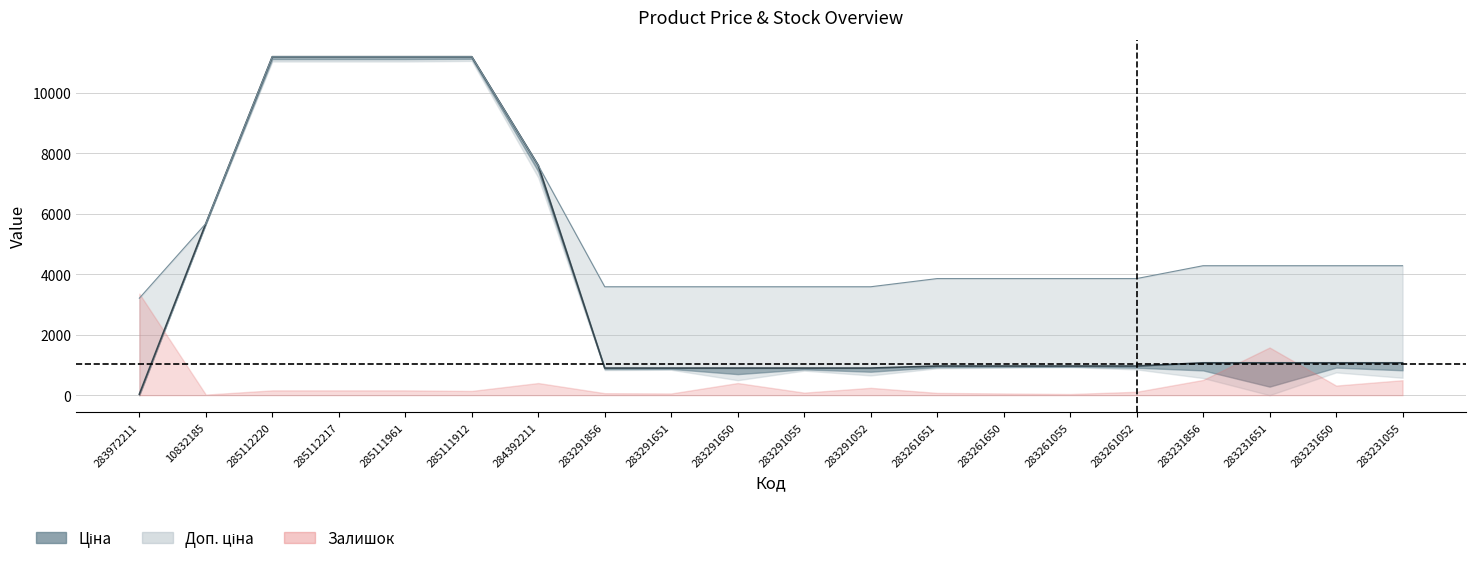

What is the difference between the highest and lowest values at 283972211?

3172.9